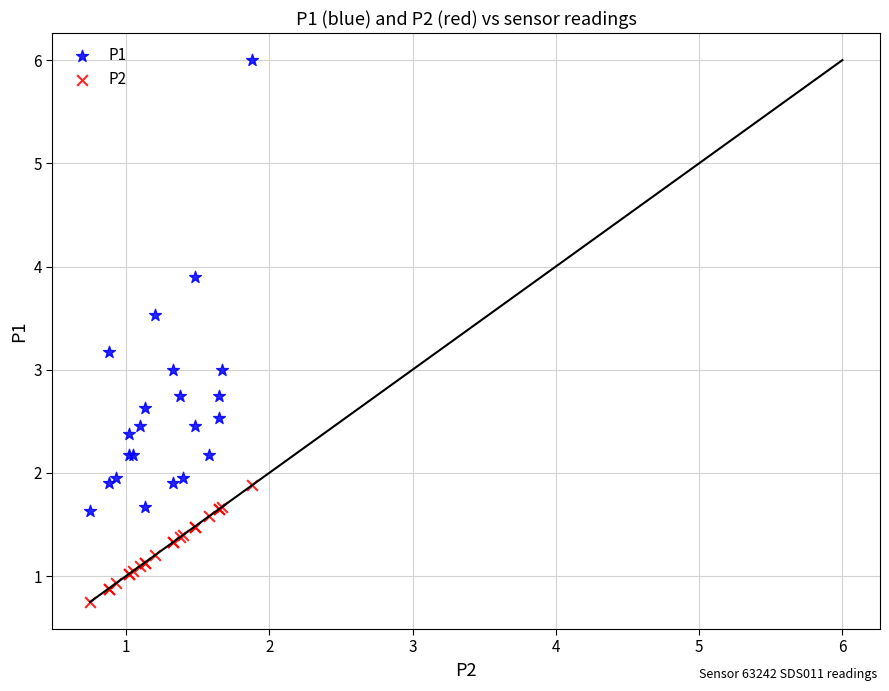

Which series contains the lowest Y value?

P2